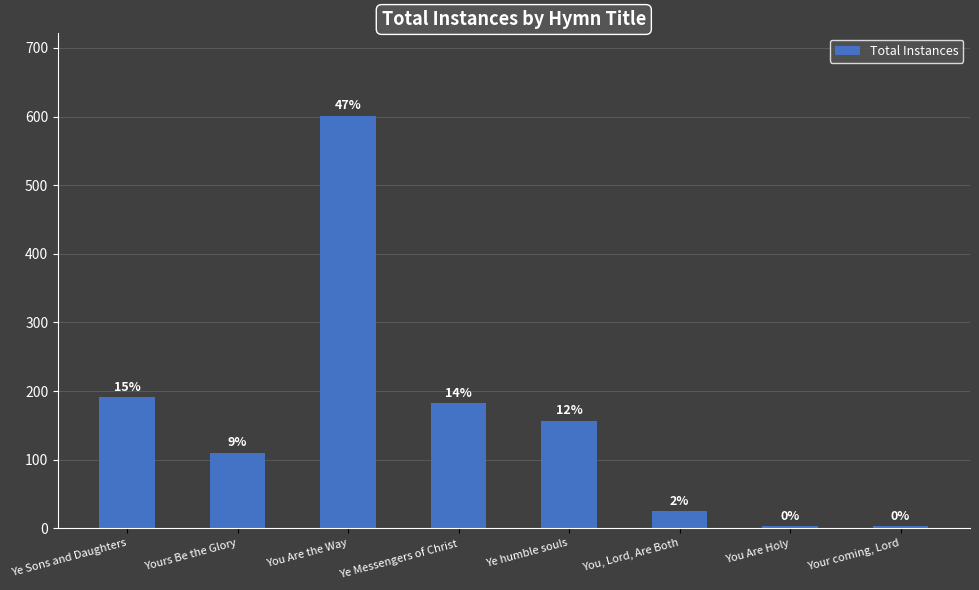

List the labels in order of value, smallest first.

You Are Holy, Your coming, Lord, You, Lord, Are Both, Yours Be the Glory, Ye humble souls, Ye Messengers of Christ, Ye Sons and Daughters, You Are the Way